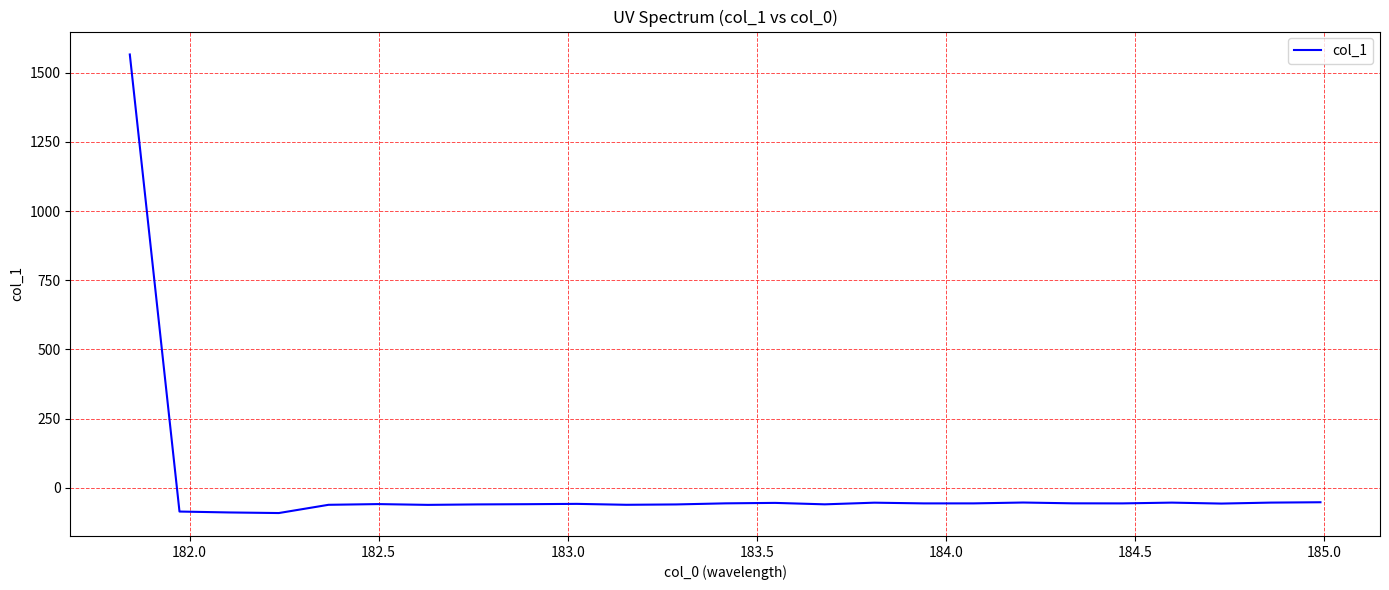

What is the greatest value displayed?

1566.4